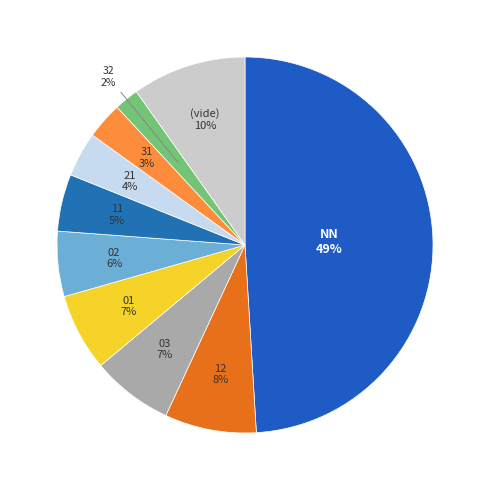

Is there a majority slice in this chart?

No